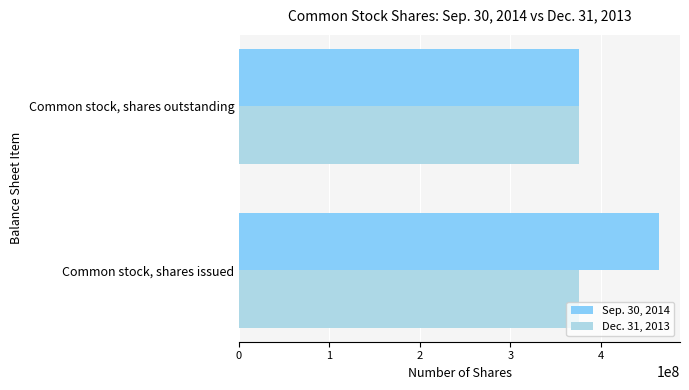

Where is Sep. 30, 2014 nearest to the value 420095004?

Common stock, shares outstanding